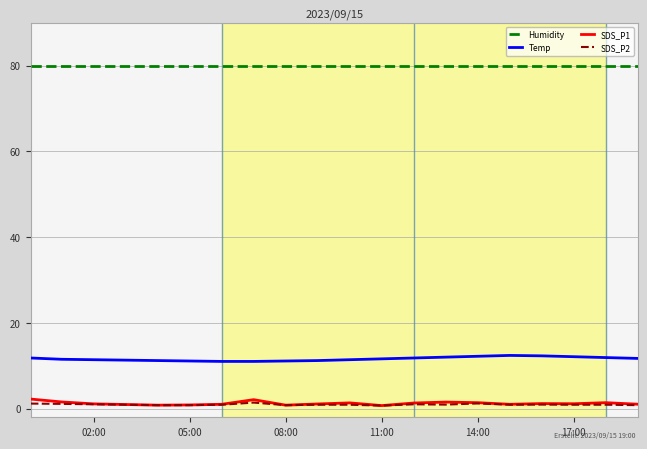

What is the difference between the second highest and minimum values in the Temp series?

1.3